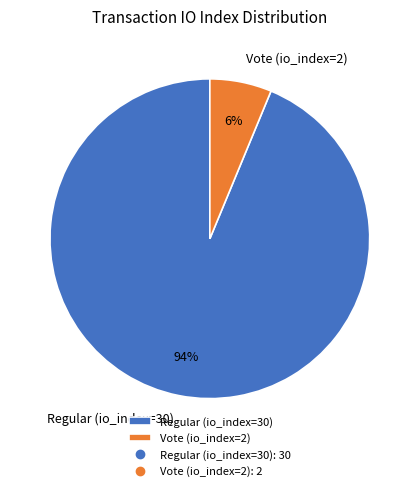

Rank the categories by value from highest to lowest.

Regular (io_index=30), Vote (io_index=2)